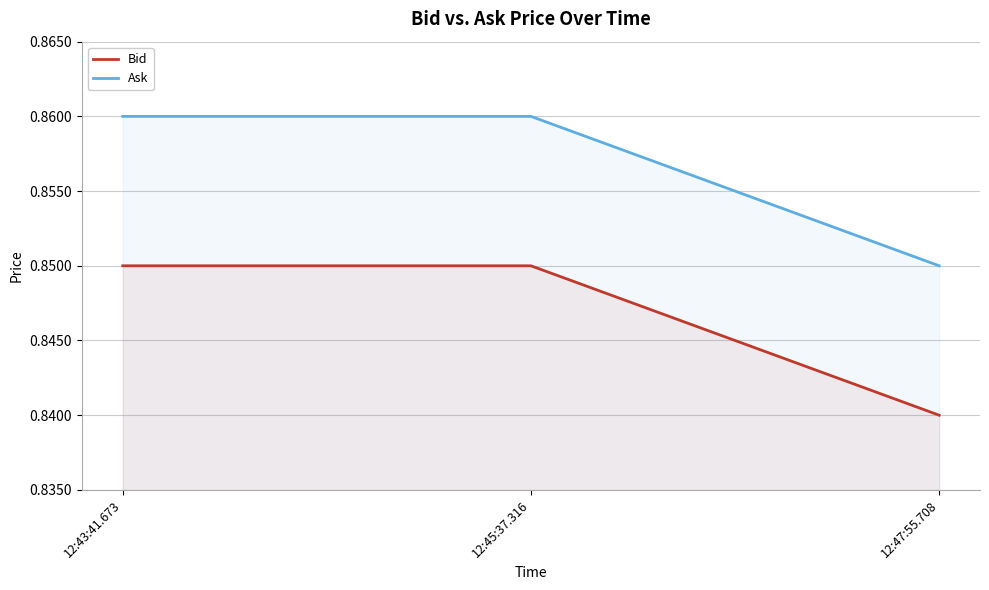

The value of Bid at 12:45:37.316 is 1.4. True or false?

False